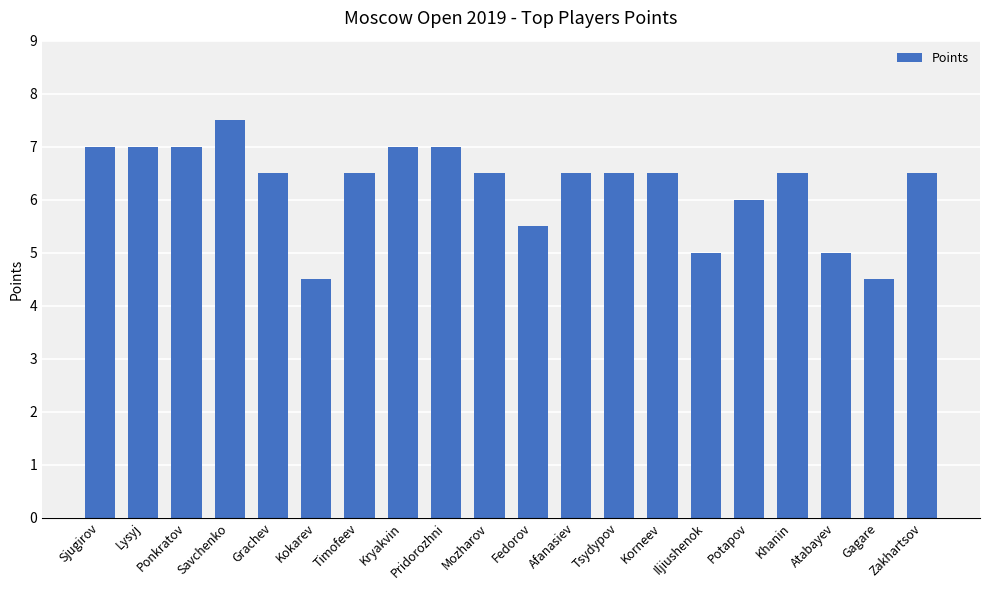

Which label corresponds to the largest value in the chart?

Savchenko